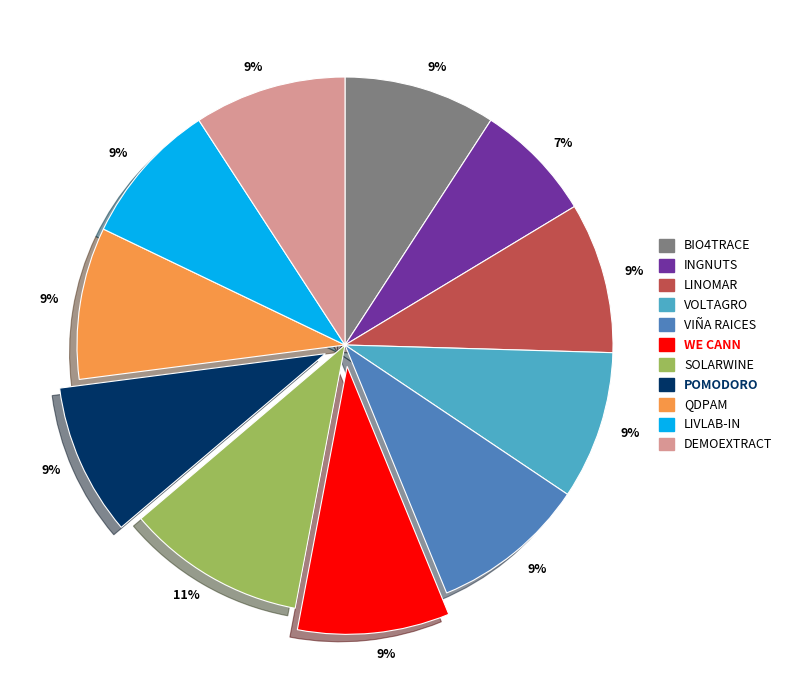

How many segments does this pie chart have?

11